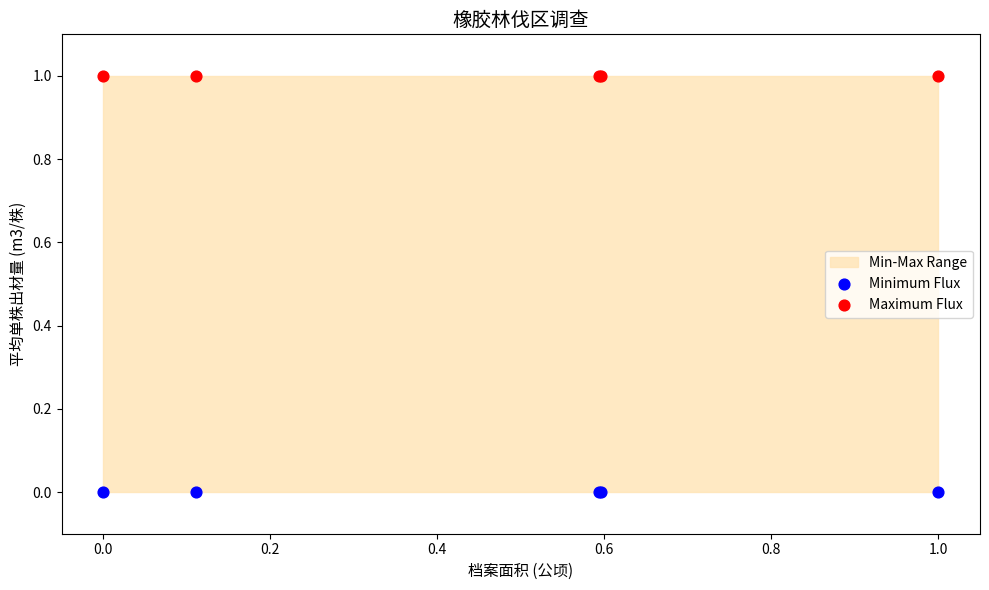

Which series reaches the maximum Y coordinate?

Maximum Flux